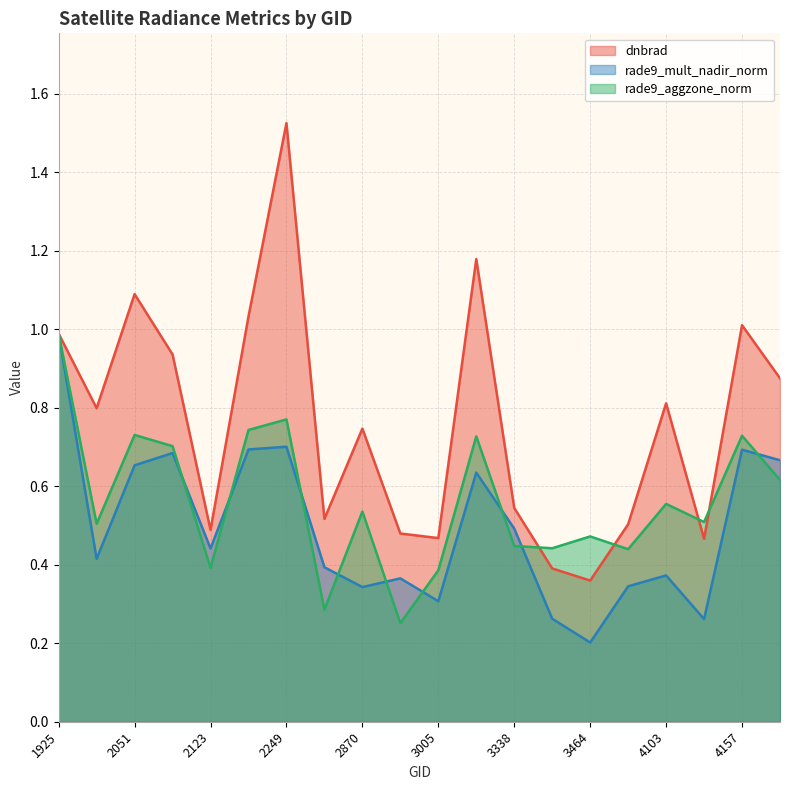

What is the difference between the highest and lowest values at 2213?

0.3